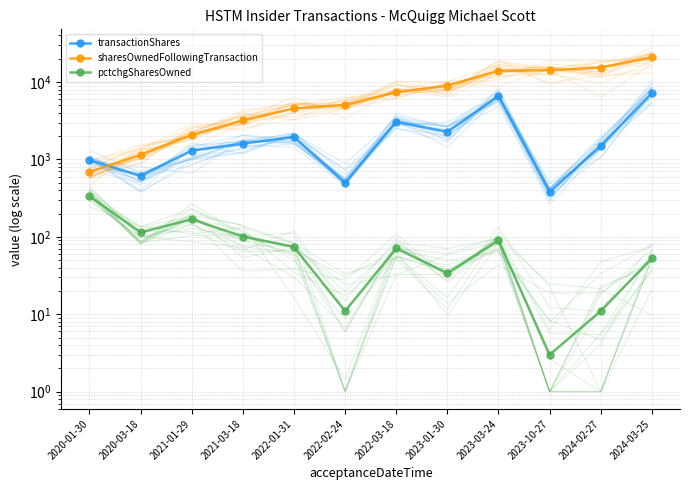

What position from the left is 2023-01-30?

8